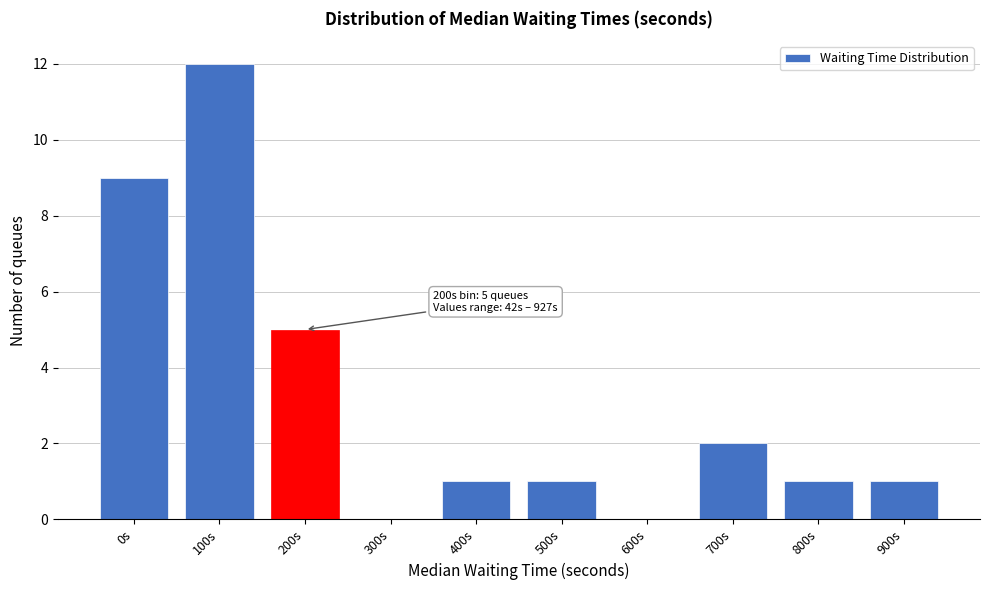

Reading right to left, transcribe all the data shown in this chart.

900s=1	800s=1	700s=2	600s=0	500s=1	400s=1	300s=0	200s=5	100s=12	0s=9